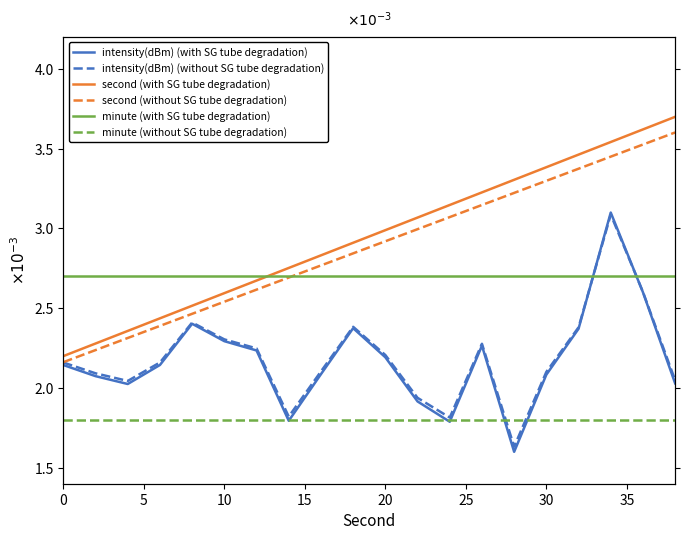

The intensity(dBm) (with SG tube degradation) series shows 0.0 at 17. True or false?

False